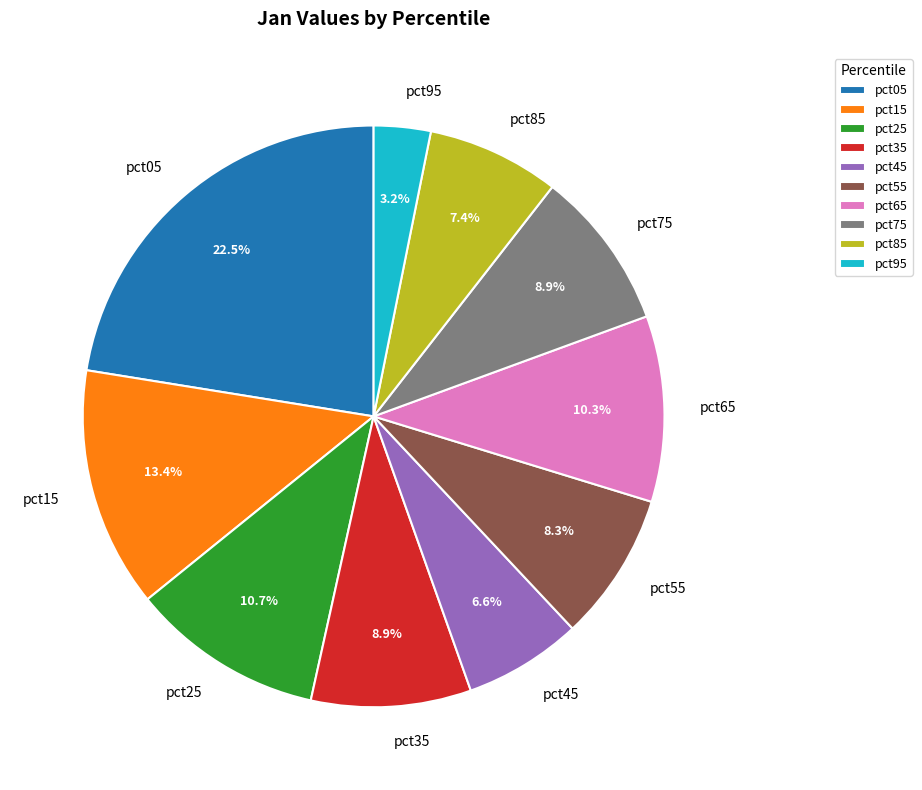

What is the total percentage of pct85 and pct75?

16.3%